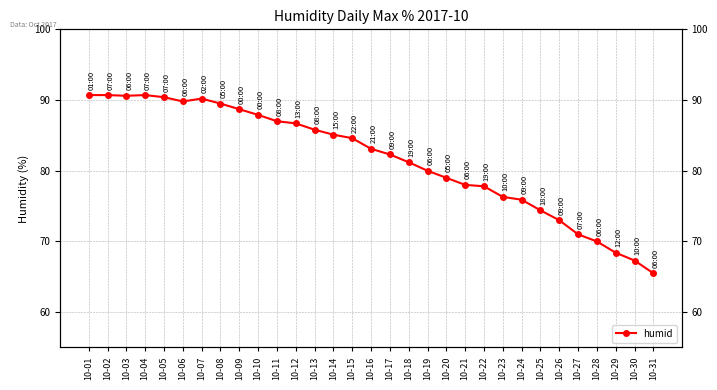

Which label corresponds to the largest value in the chart?

10-01